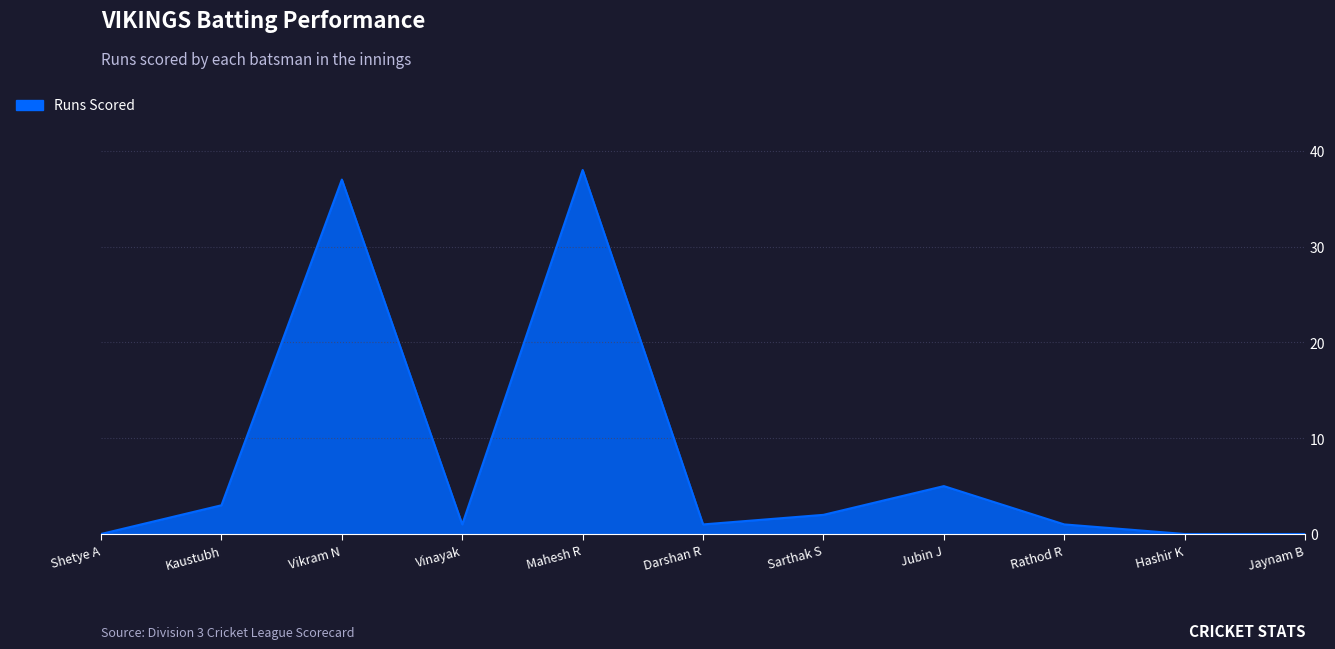

True or false: the data shows 5 at Jubin J.

True